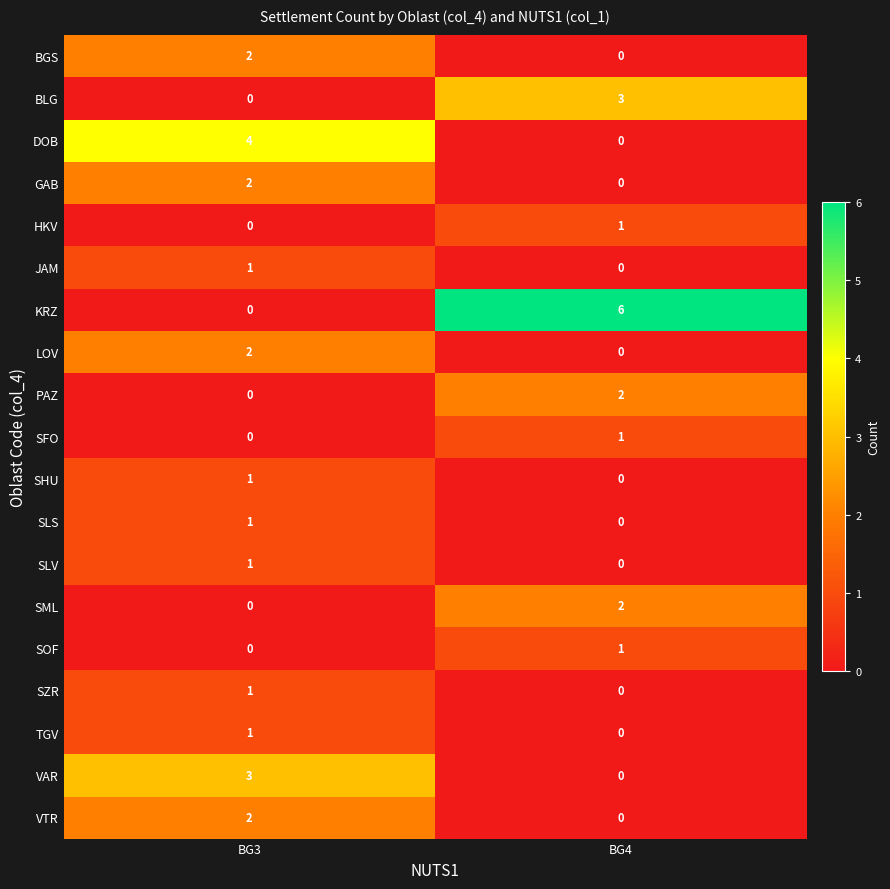

List the labels in order of KRZ value, smallest first.

BG3, BG4